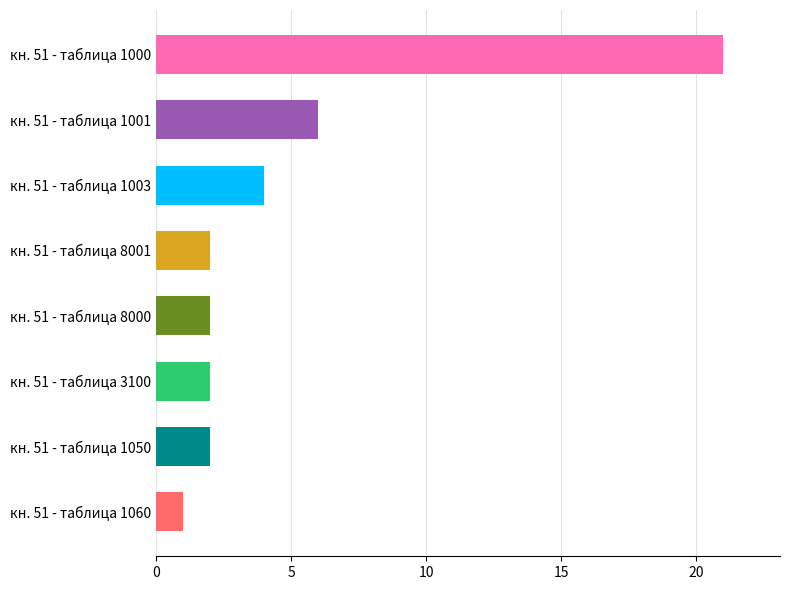

The value at кн. 51 - таблица 8001 is 2. True or false?

True